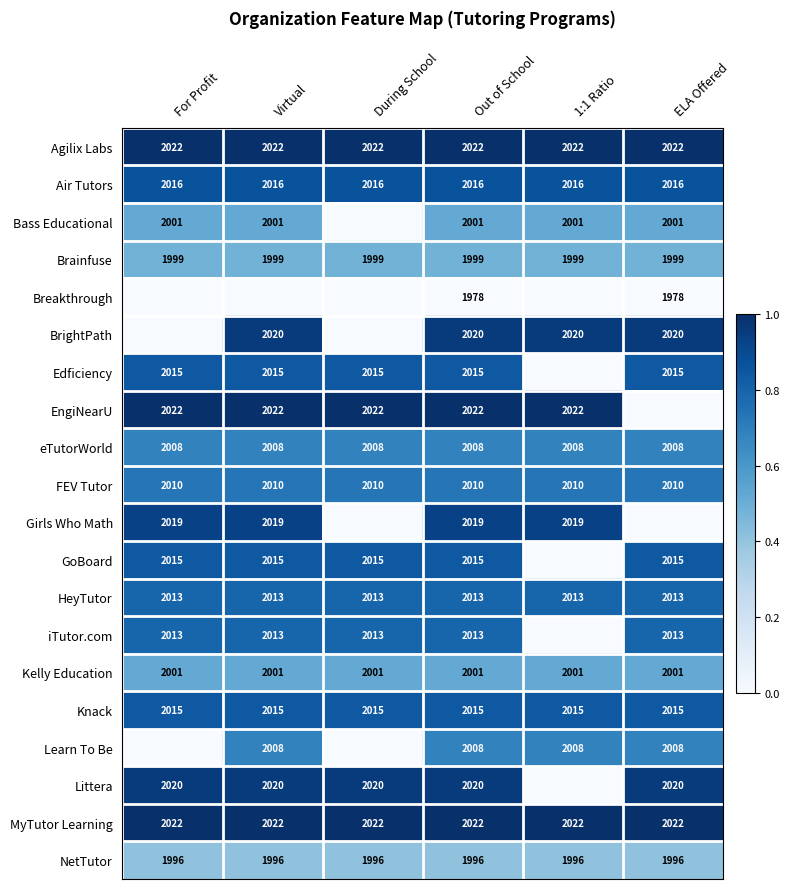

Count the number of data series in this chart.

20